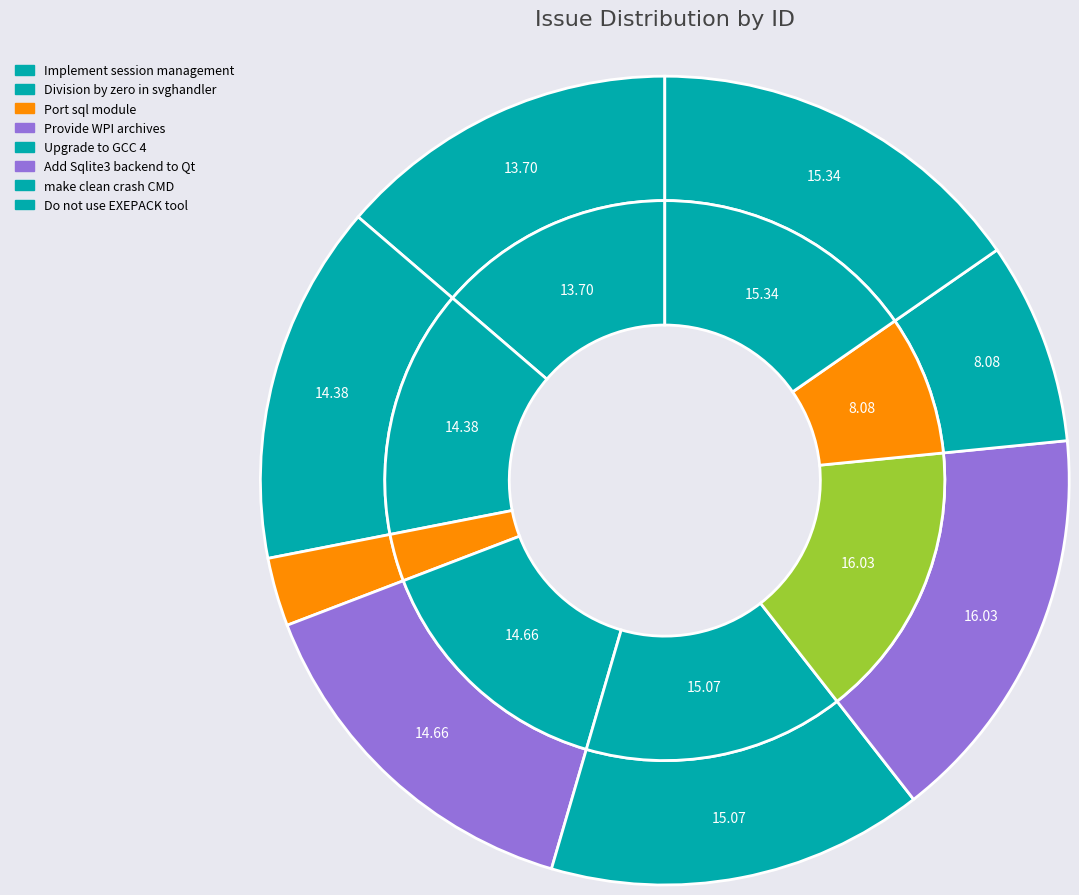

To the nearest percent, what is the difference between the Implement session management and Do not use EXEPACK tool slice percentages?

2%